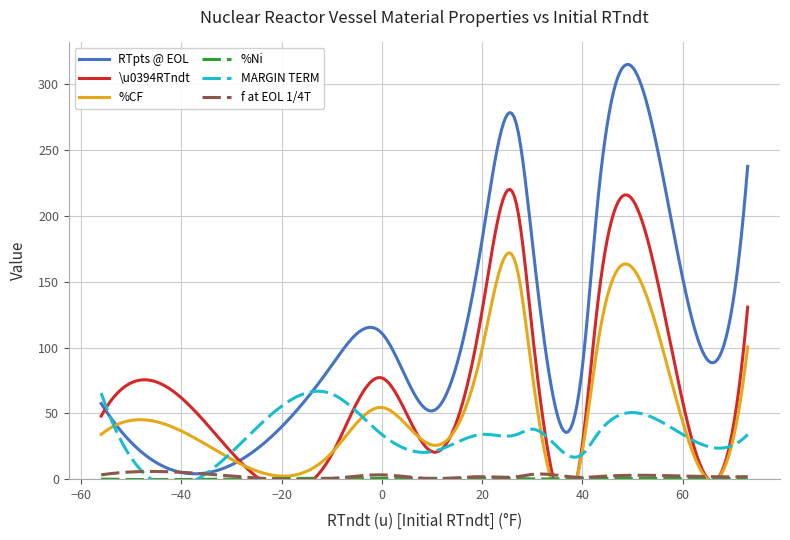

What is the sum of all \u0394RTndt values?

979.0